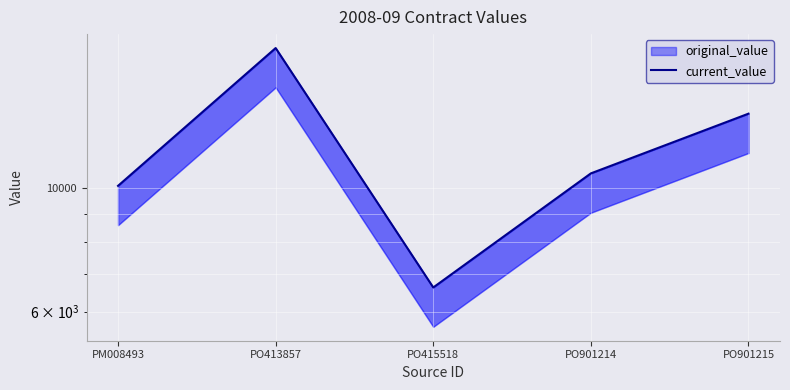

What is the difference between the values at PO901214 and PM008493?

532.7